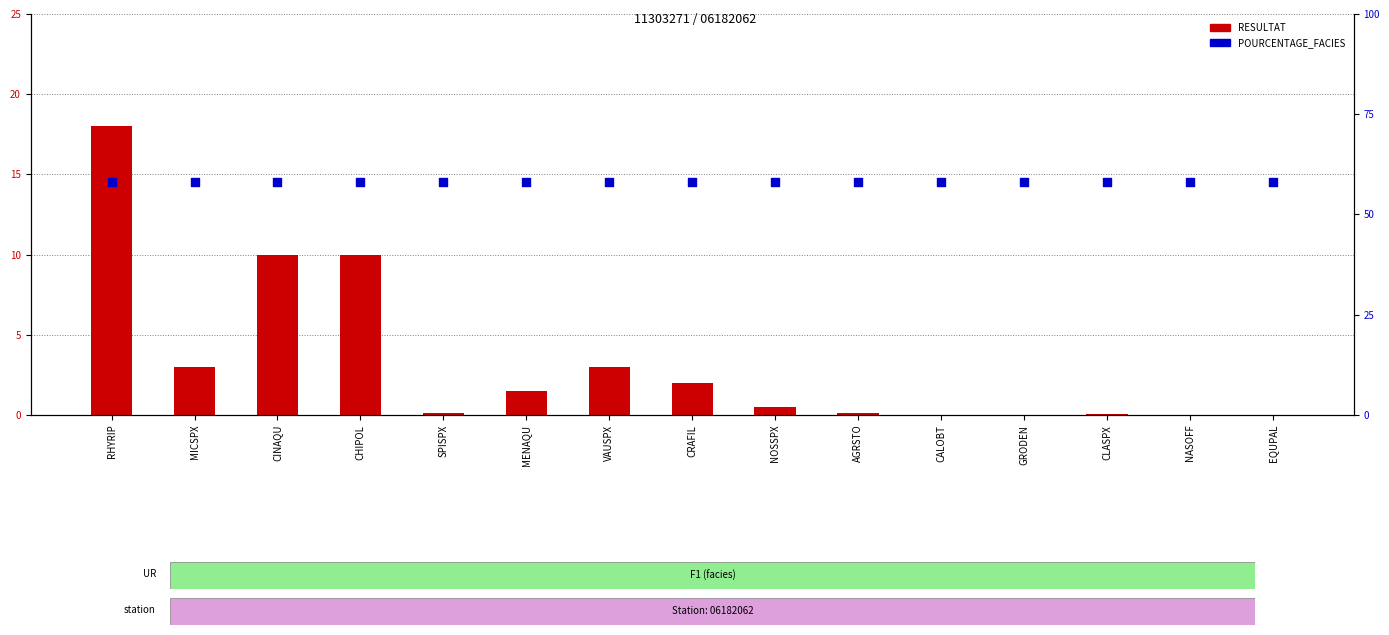

Which series has the largest total across all categories?

POURCENTAGE_FACIES